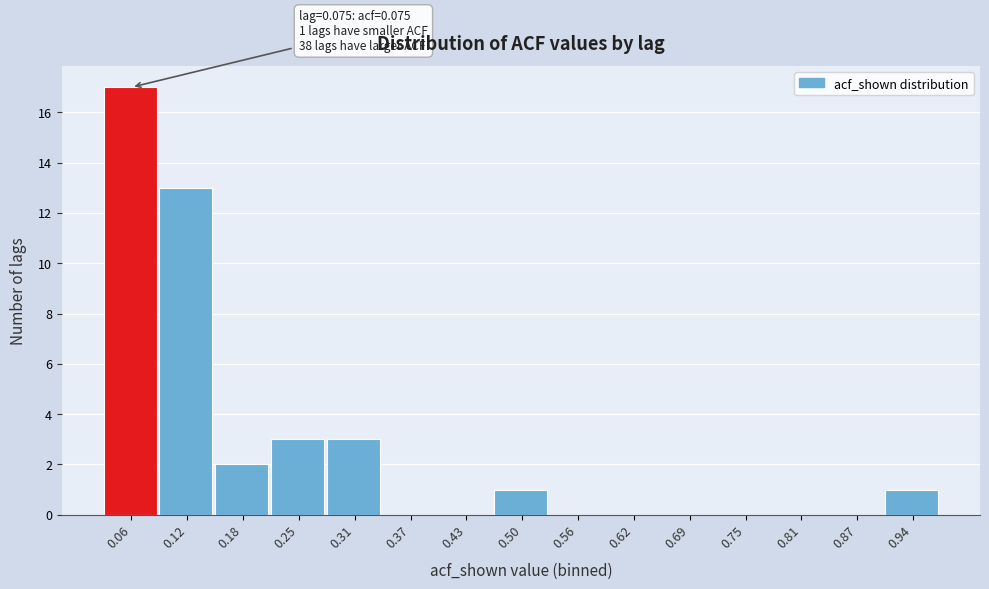

Reading right to left, what are all the values shown in this chart?

0.94=1	0.87=0	0.81=0	0.75=0	0.69=0	0.62=0	0.56=0	0.50=1	0.43=0	0.37=0	0.31=3	0.25=3	0.18=2	0.12=13	0.06=17